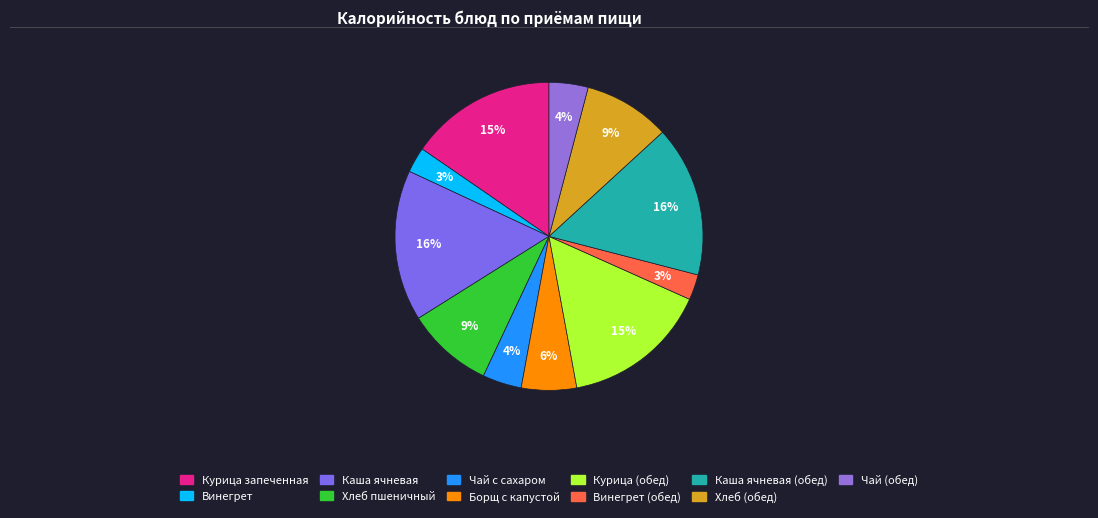

How many slices are in this pie chart?

11